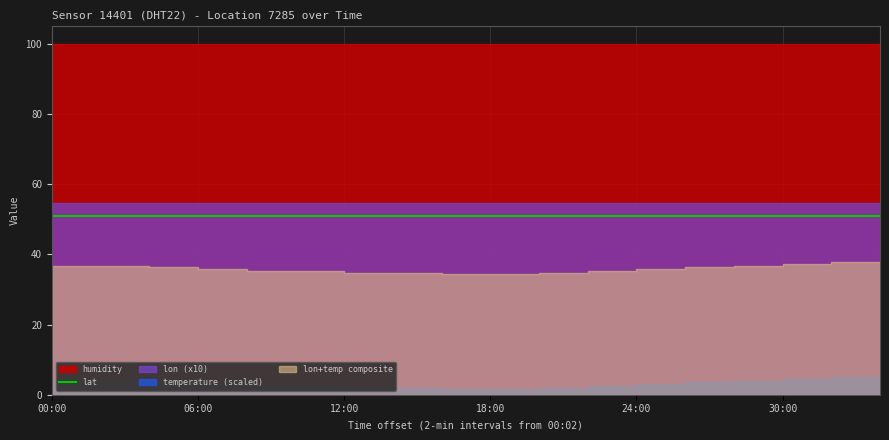

What is the maximum value for humidity?

99.9